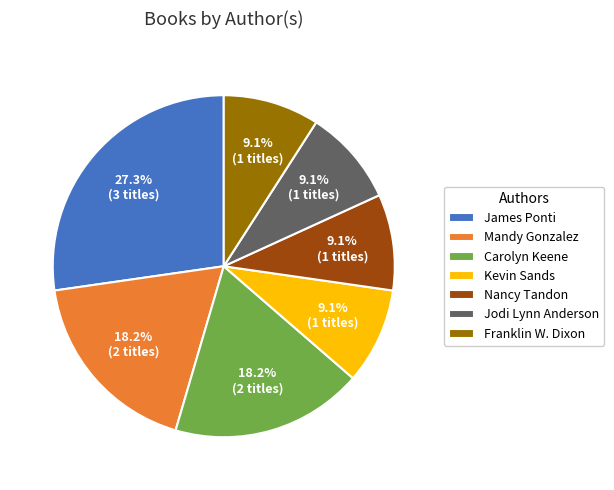

To the nearest percent, what percentage of the pie is Mandy Gonzalez?

18%